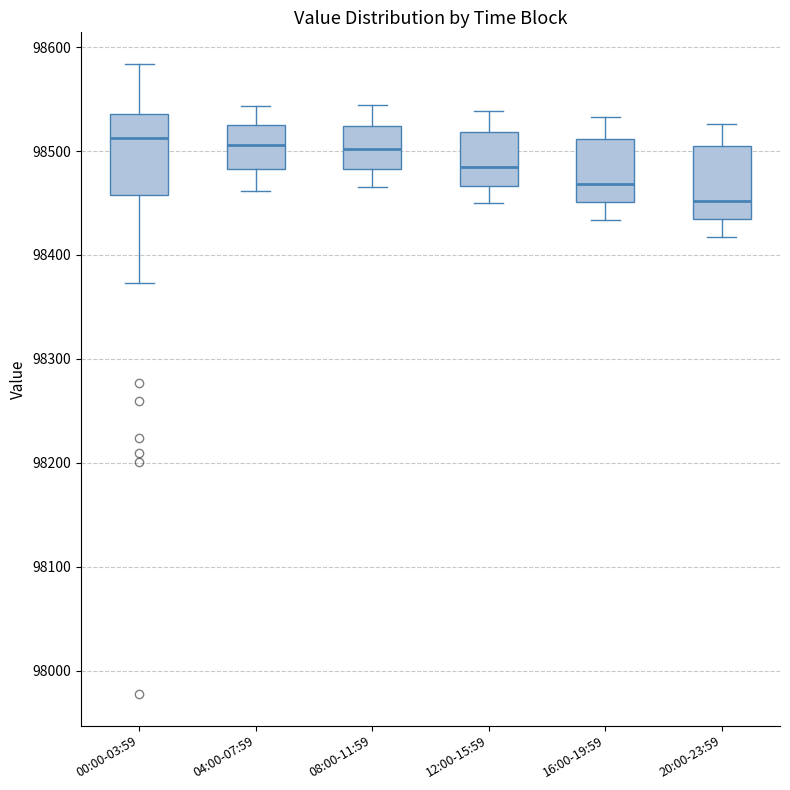

Reading left to right, read every box against the y-axis: the position of its median line, the range the box covers, and the ends of its whiskers. The values are not printed on the chart, so give them approximately, as read against the axis.

00:00-03:59: median 98510, box 98460 to 98540, whiskers 98370 to 98580
04:00-07:59: median 98510, box 98480 to 98530, whiskers 98460 to 98540
08:00-11:59: median 98500, box 98480 to 98520, whiskers 98470 to 98540
12:00-15:59: median 98480, box 98470 to 98520, whiskers 98450 to 98540
16:00-19:59: median 98470, box 98450 to 98510, whiskers 98430 to 98530
20:00-23:59: median 98450, box 98430 to 98510, whiskers 98420 to 98530